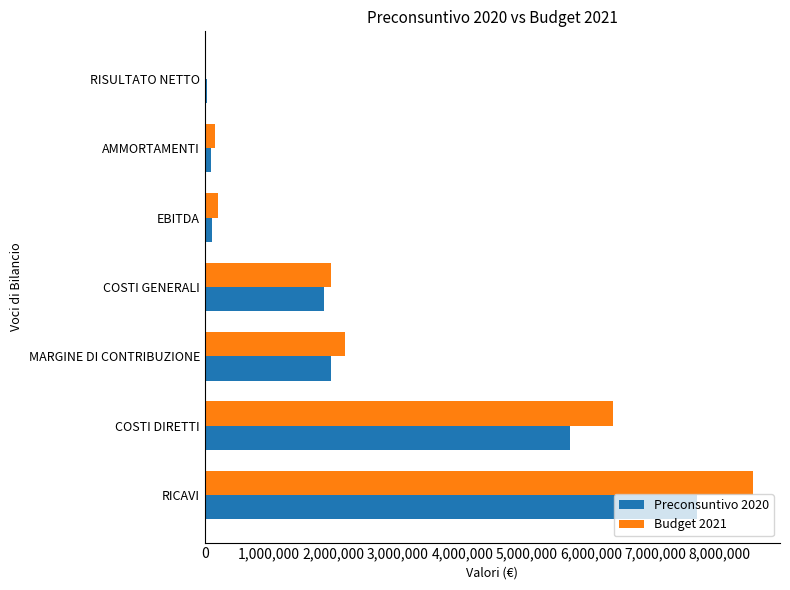

The value of Budget 2021 at MARGINE DI CONTRIBUZIONE is 2171714. True or false?

True